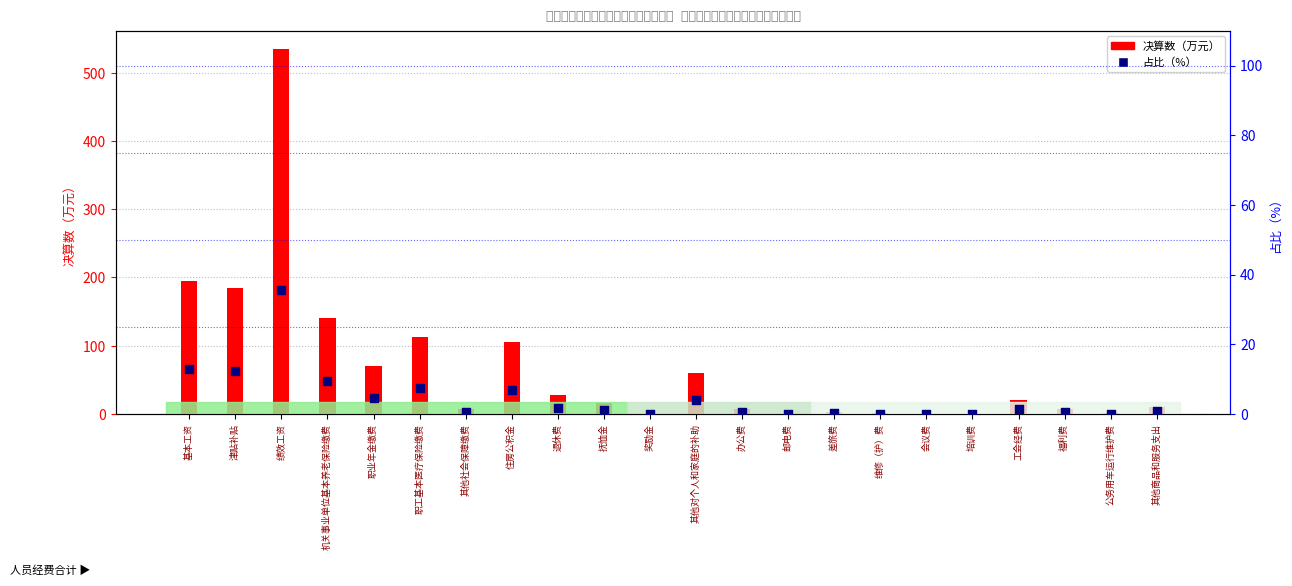

Is the value of 决算数（万元） at 职工基本医疗保险缴费 greater than the value of 占比（%） at 公务用车运行维护费?

Yes